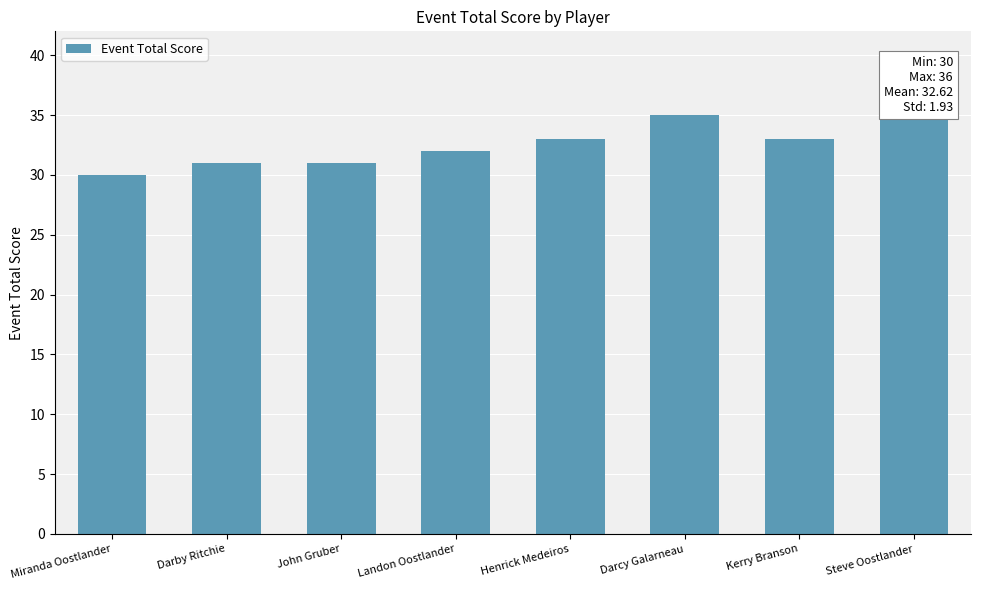

Rank the categories by value from lowest to highest.

Miranda Oostlander, Darby Ritchie, John Gruber, Landon Oostlander, Henrick Medeiros, Kerry Branson, Darcy Galarneau, Steve Oostlander